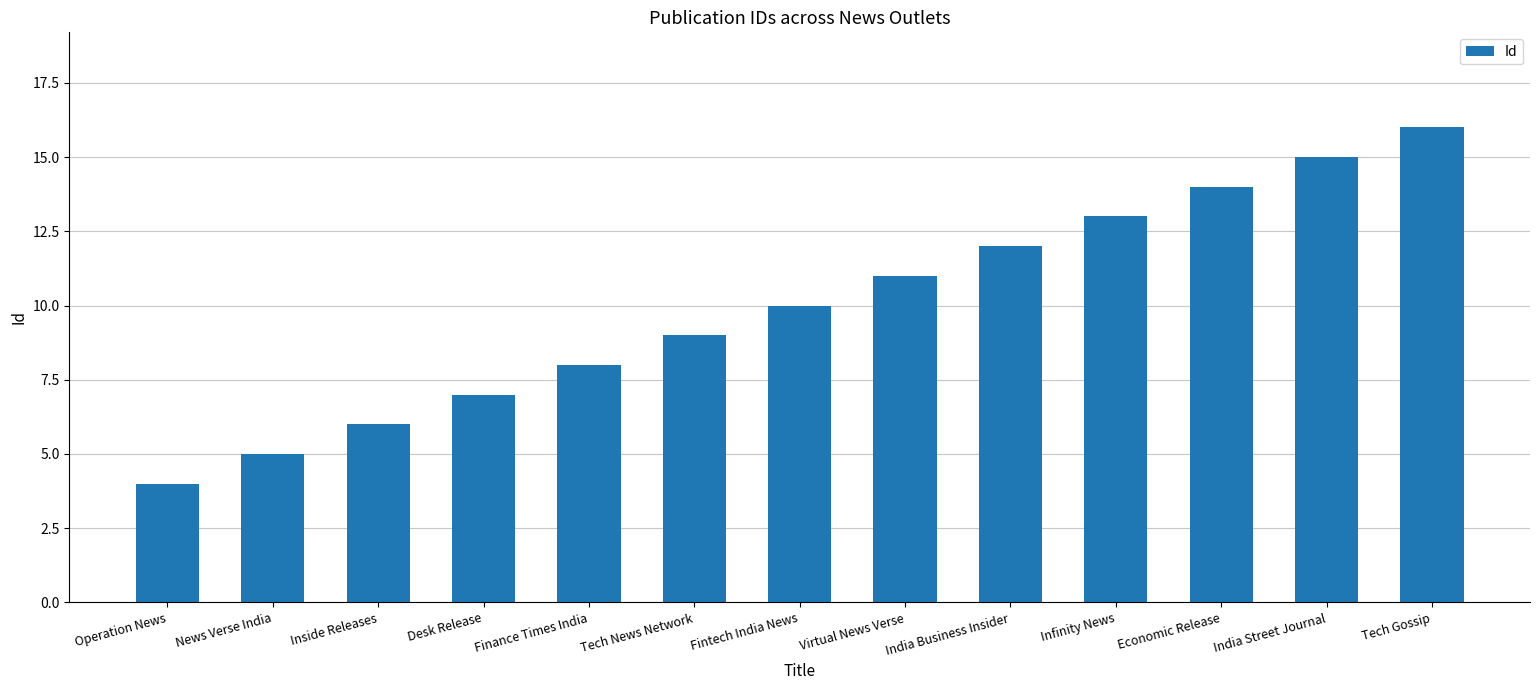

What is the label of the 13th bar from the left?

Tech Gossip